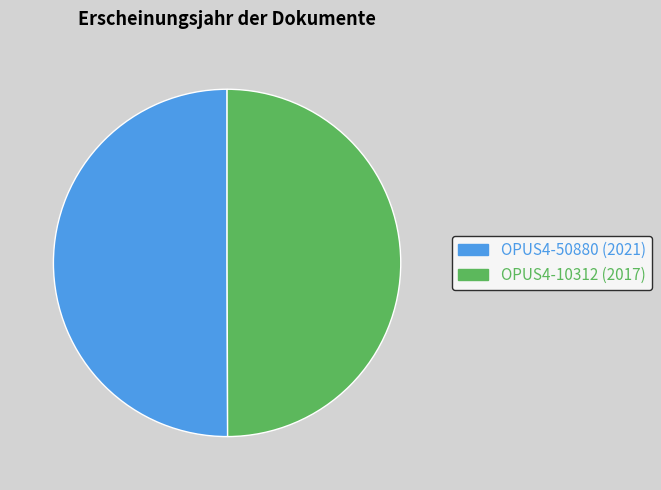

What is the ratio of the value at OPUS4-50880 (2021) to the value at OPUS4-10312 (2017)?

1.0